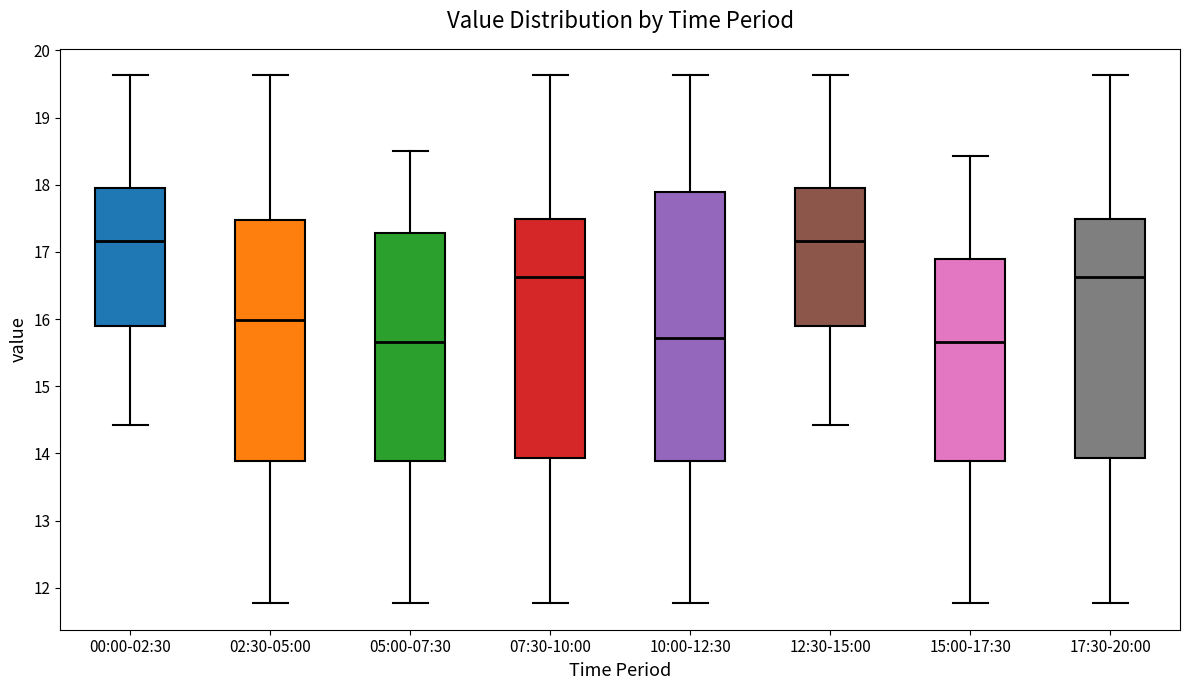

Where does the median line of the box for 02:30-05:00 sit on the y-axis? The values are not printed on the chart, so give them approximately, as read against the axis.

16.0